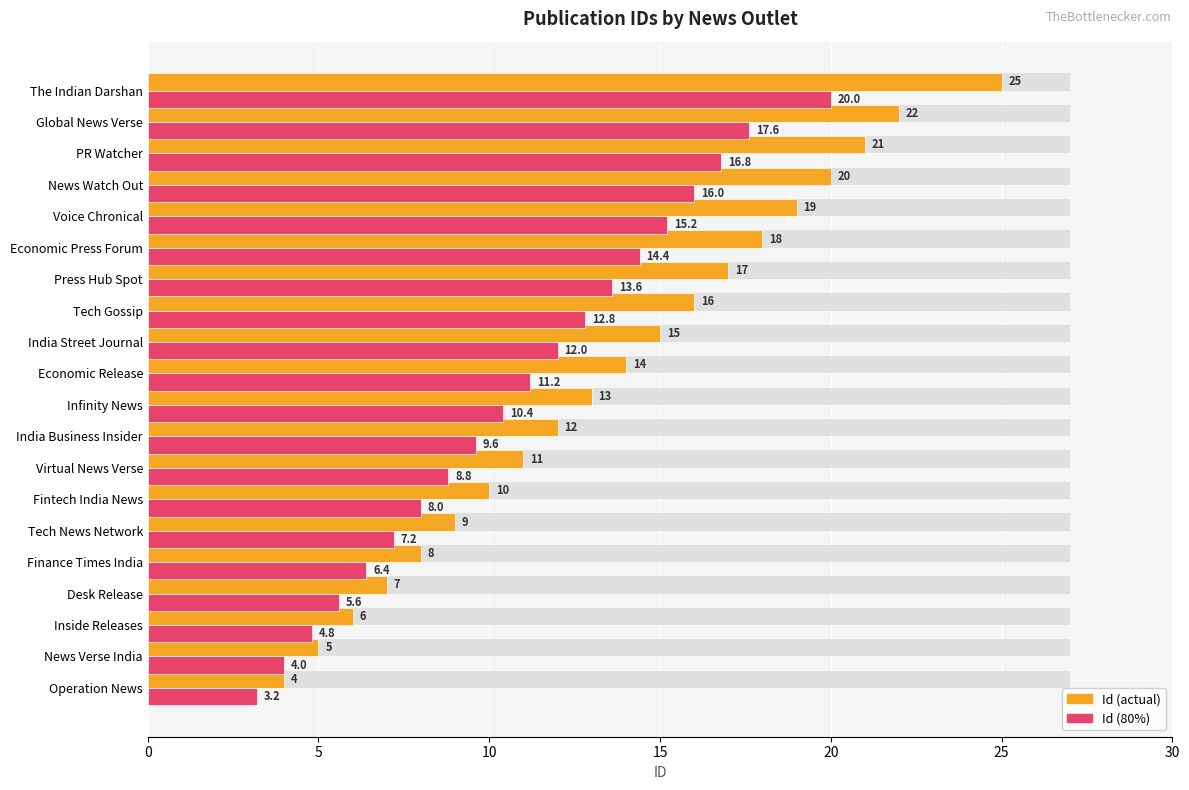

Reading right to left, list all the values displayed in this chart.

Id: 25.0	22.0	21.0	20.0	19.0	18.0	17.0	16.0	15.0	14.0	13.0	12.0	11.0	10.0	9.0	8.0	7.0	6.0	5.0	4.0
Id (80%): 20.0	17.6	16.8	16.0	15.2	14.4	13.6	12.8	12.0	11.2	10.4	9.6	8.8	8.0	7.2	6.4	5.6	4.8	4.0	3.2